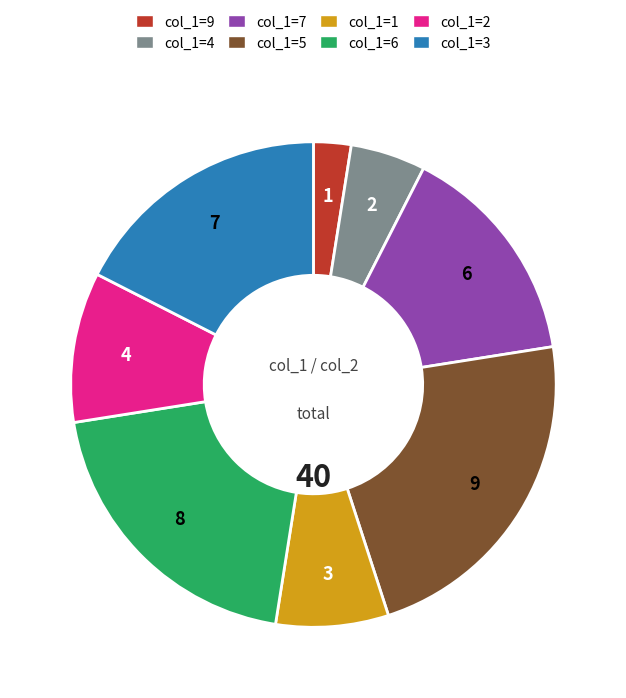

True or false: col_1=2 accounts for 4% of the total.

False